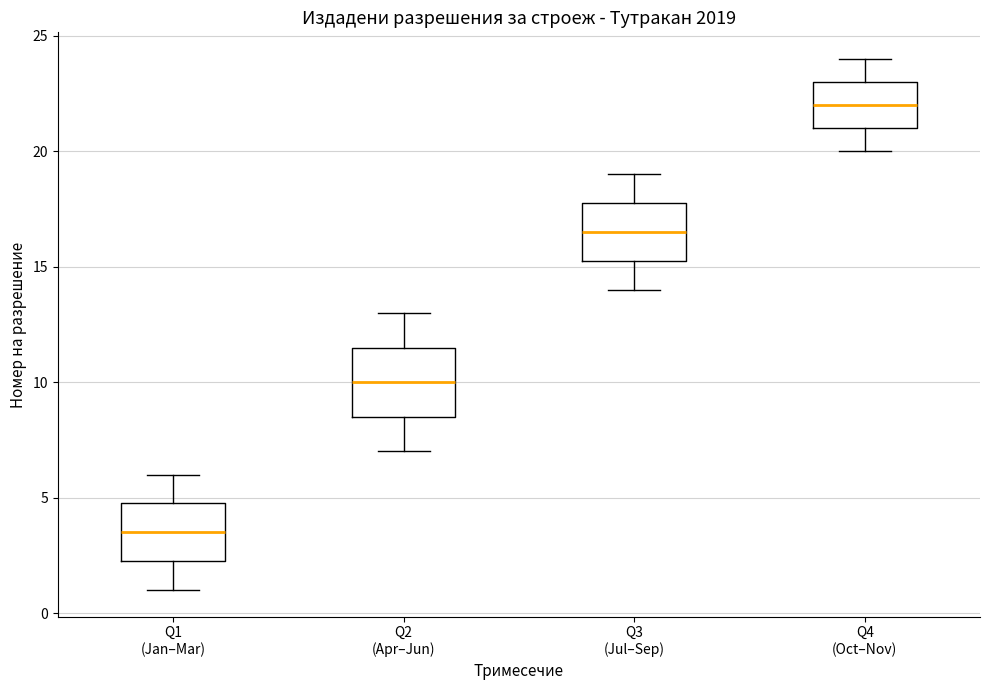

Which box's median line is the lowest?

Q1 (Jan–Mar)